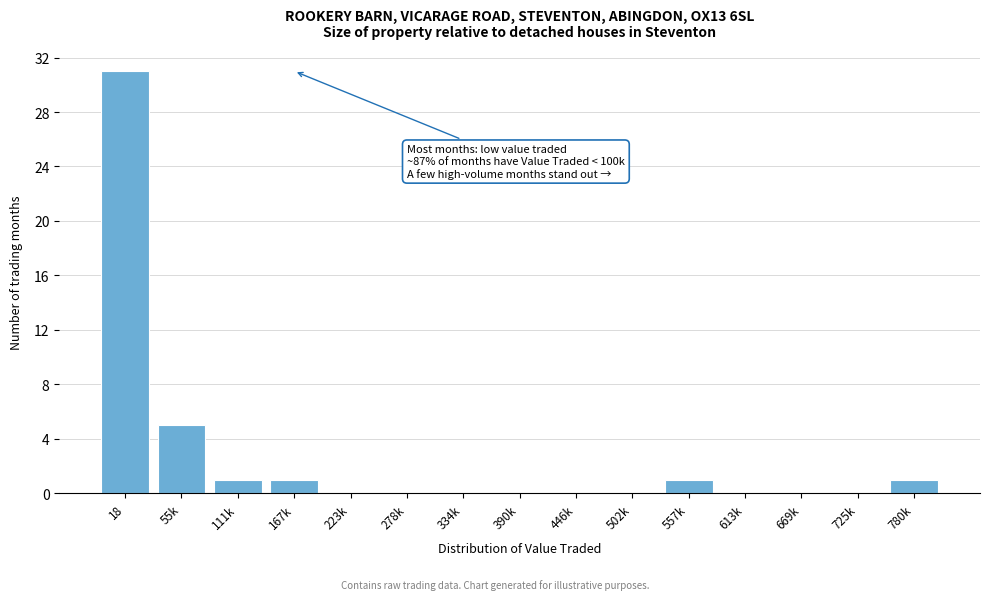

Reading left to right, list all the values displayed in this chart.

18=31	55k=5	111k=1	167k=1	223k=0	278k=0	334k=0	390k=0	446k=0	502k=0	557k=1	613k=0	669k=0	725k=0	780k=1